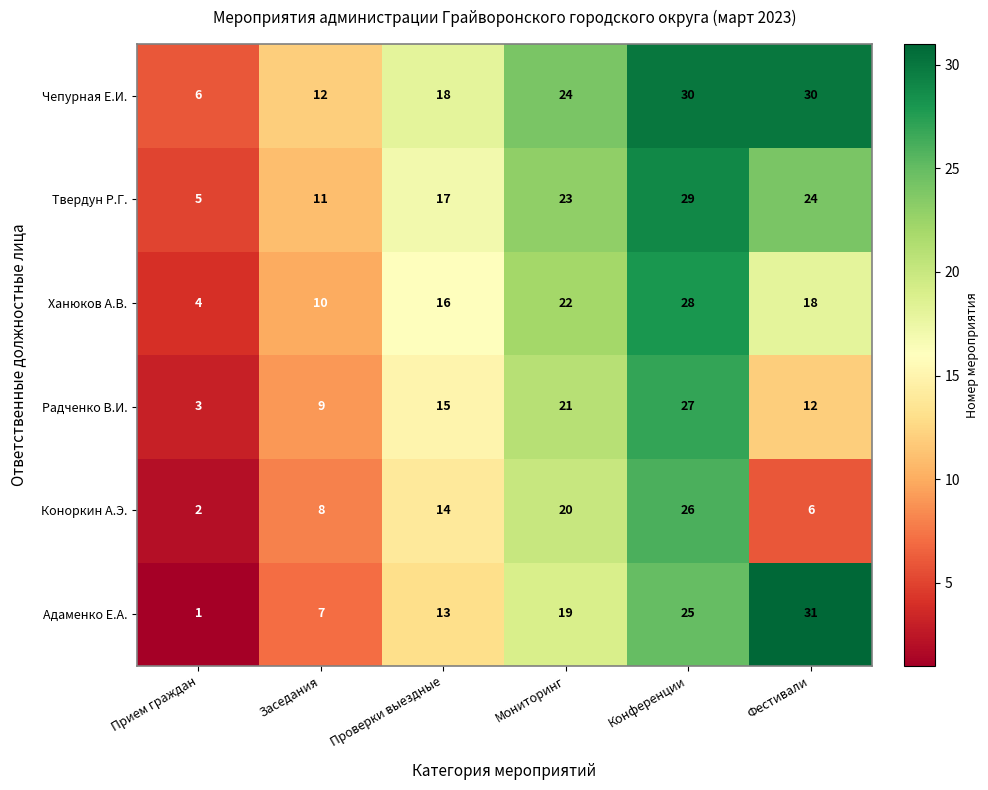

Which series has the widest spread of values?

Адаменко Е.А.